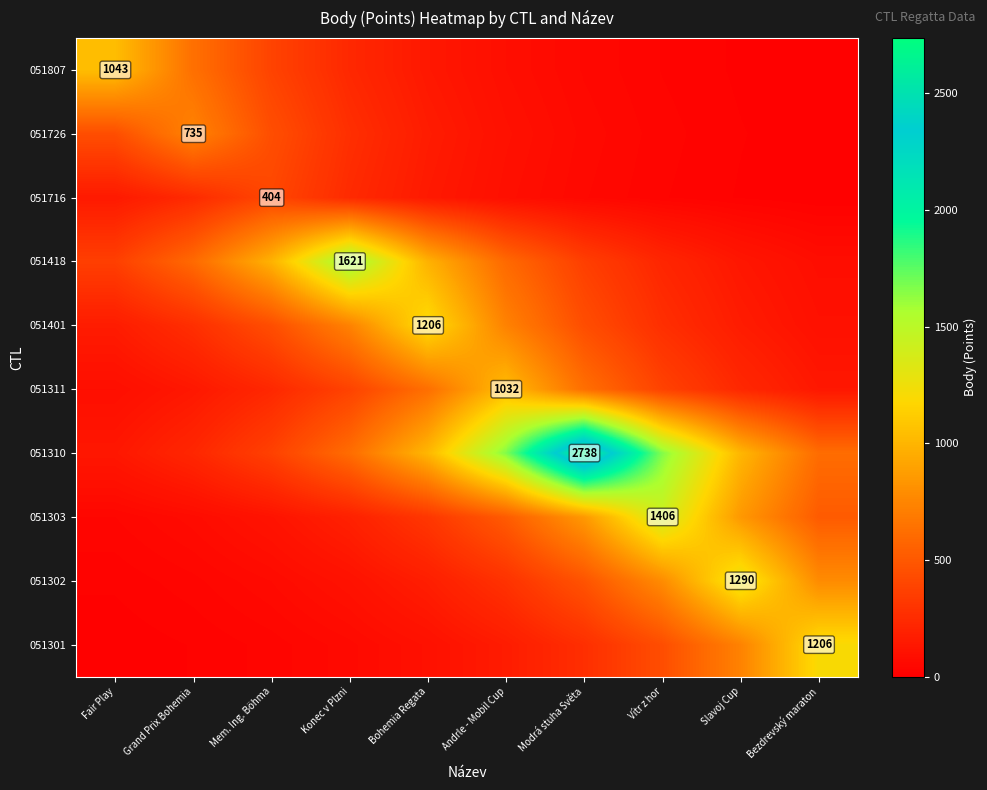

What is the difference between the second highest and second lowest values in the 051301 series?

709.4